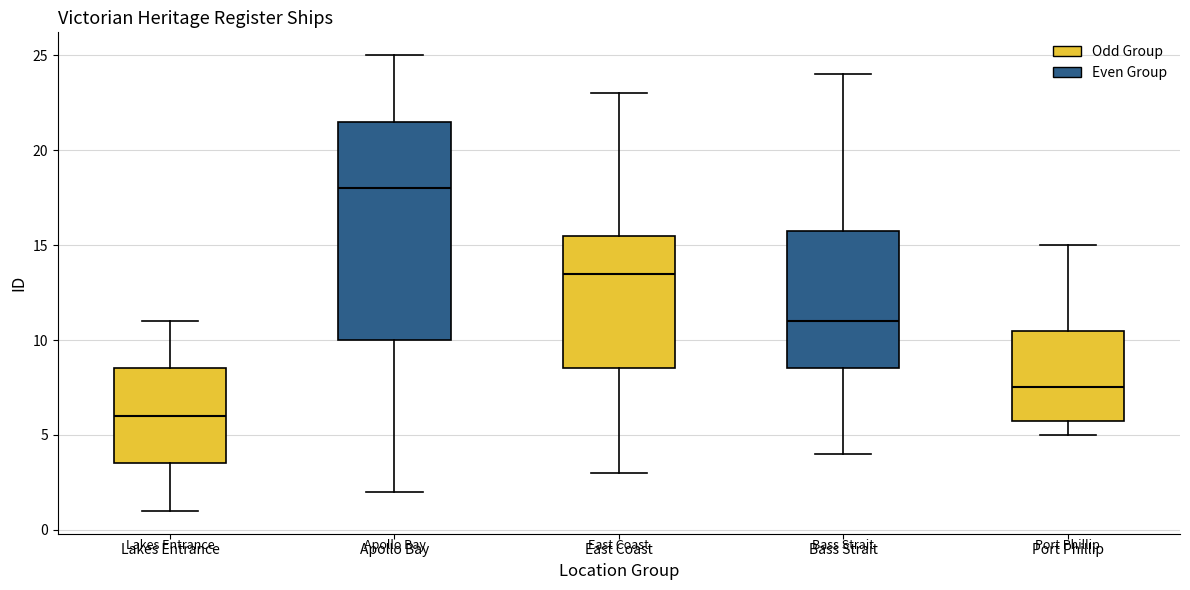

Reading left to right, read every box against the y-axis: the position of its median line, the range the box covers, and the ends of its whiskers. The values are not printed on the chart, so give them approximately, as read against the axis.

Lakes Entrance: median 6.0, box 3.5 to 8.5, whiskers 1.0 to 11.0
Apollo Bay: median 18.0, box 10.0 to 21.5, whiskers 2.0 to 25.0
East Coast: median 13.5, box 8.5 to 15.5, whiskers 3.0 to 23.0
Bass Strait: median 11.0, box 8.5 to 16.0, whiskers 4.0 to 24.0
Port Phillip: median 7.5, box 6.0 to 10.5, whiskers 5.0 to 15.0